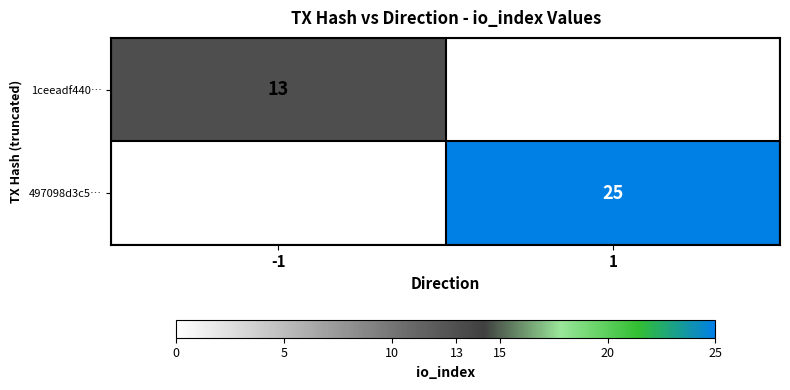

What is the total value across all series at -1?

13